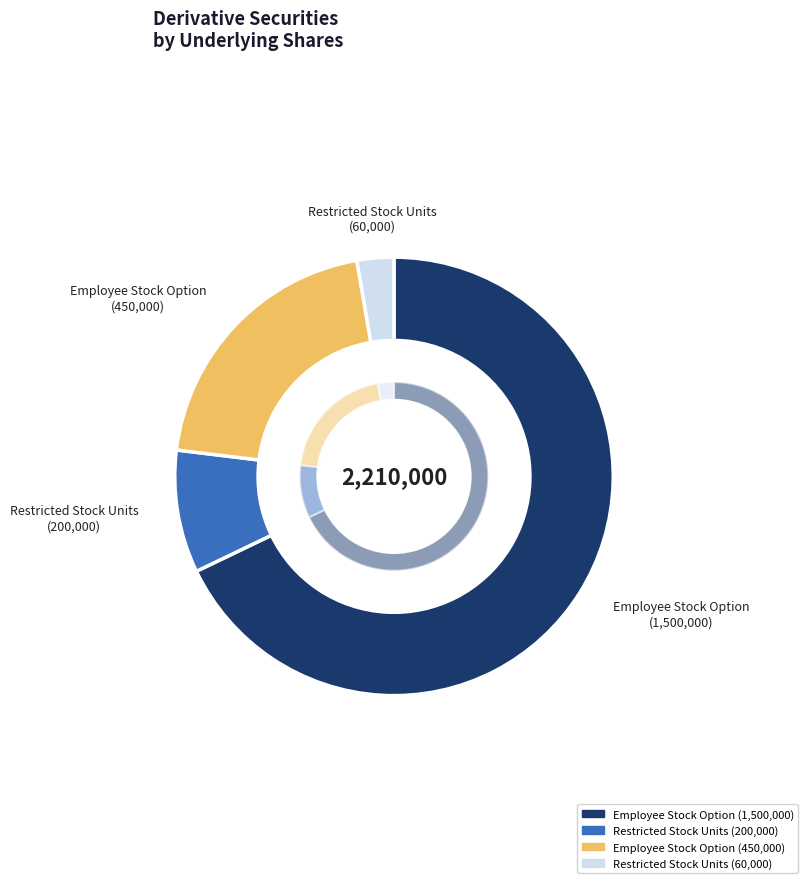

To the nearest percent, what is the average slice percentage?

25%